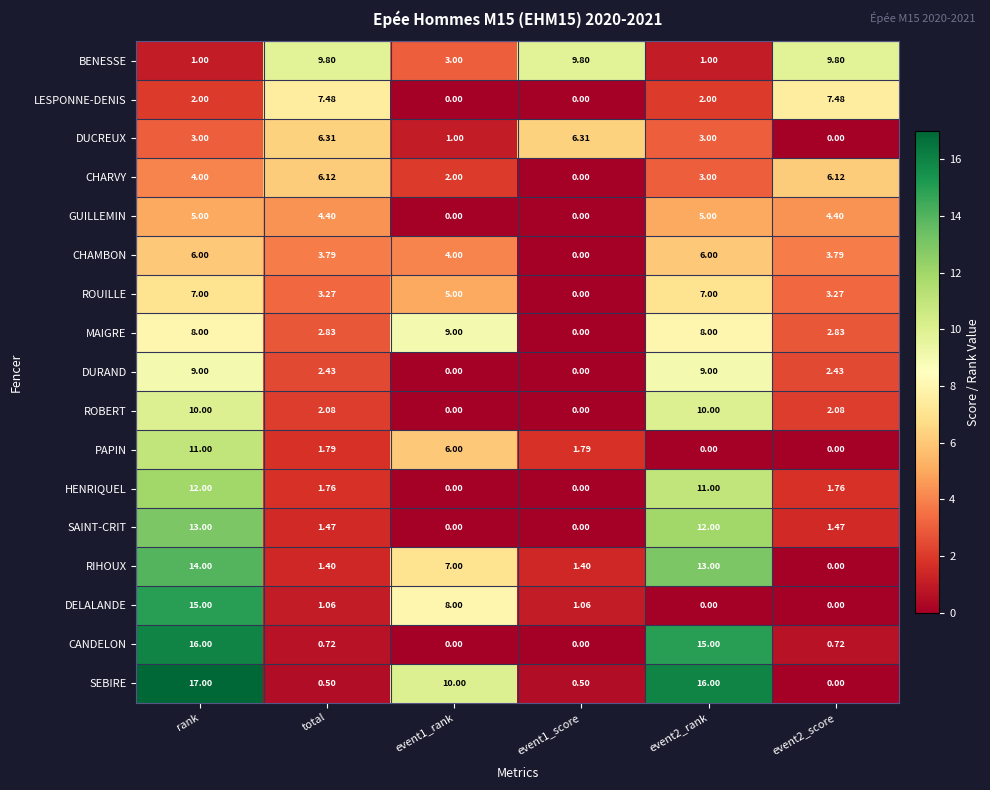

What is the difference between the highest and lowest values at event1_rank?

10.0